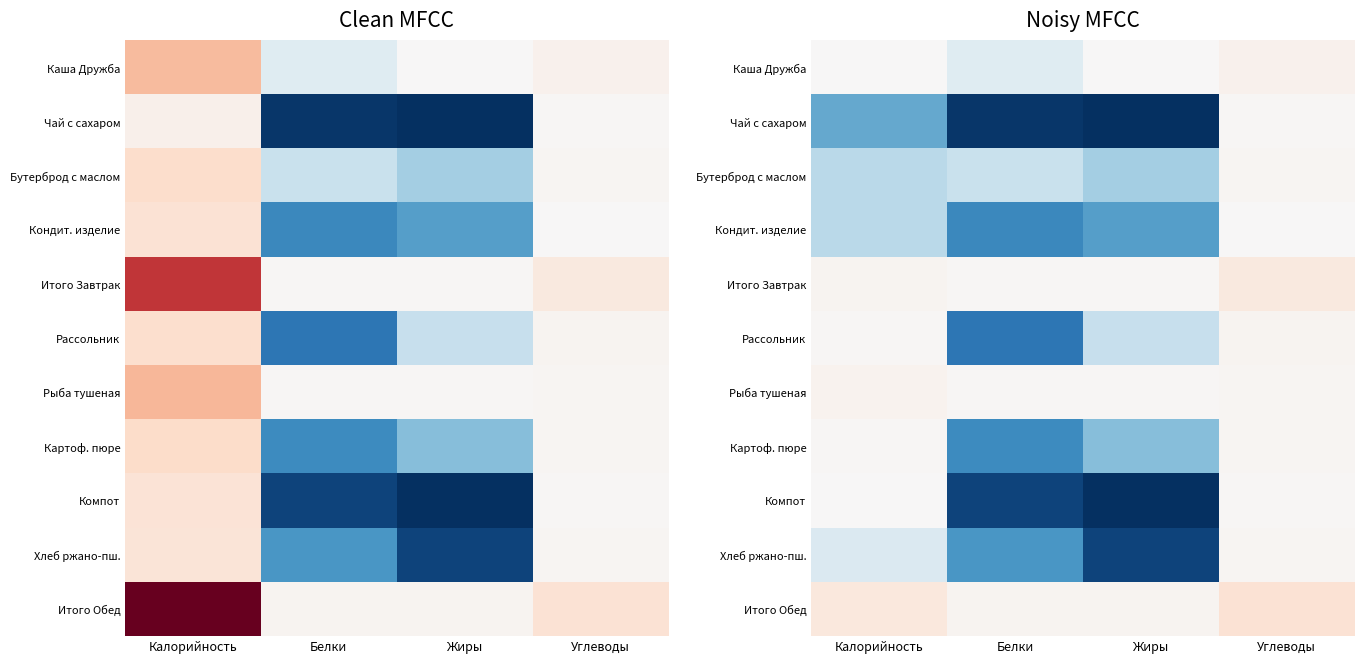

Between Углеводы and Калорийность, which is larger?

Углеводы